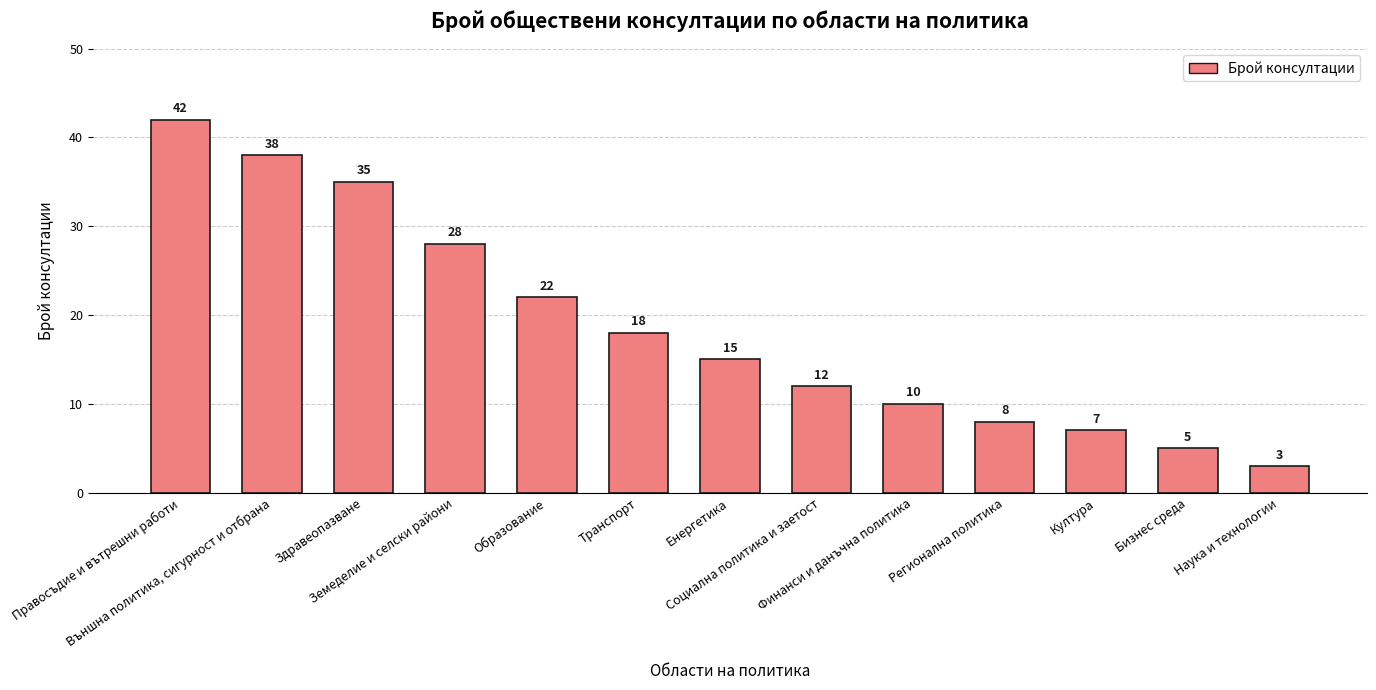

What is the difference between the maximum and minimum values?

39